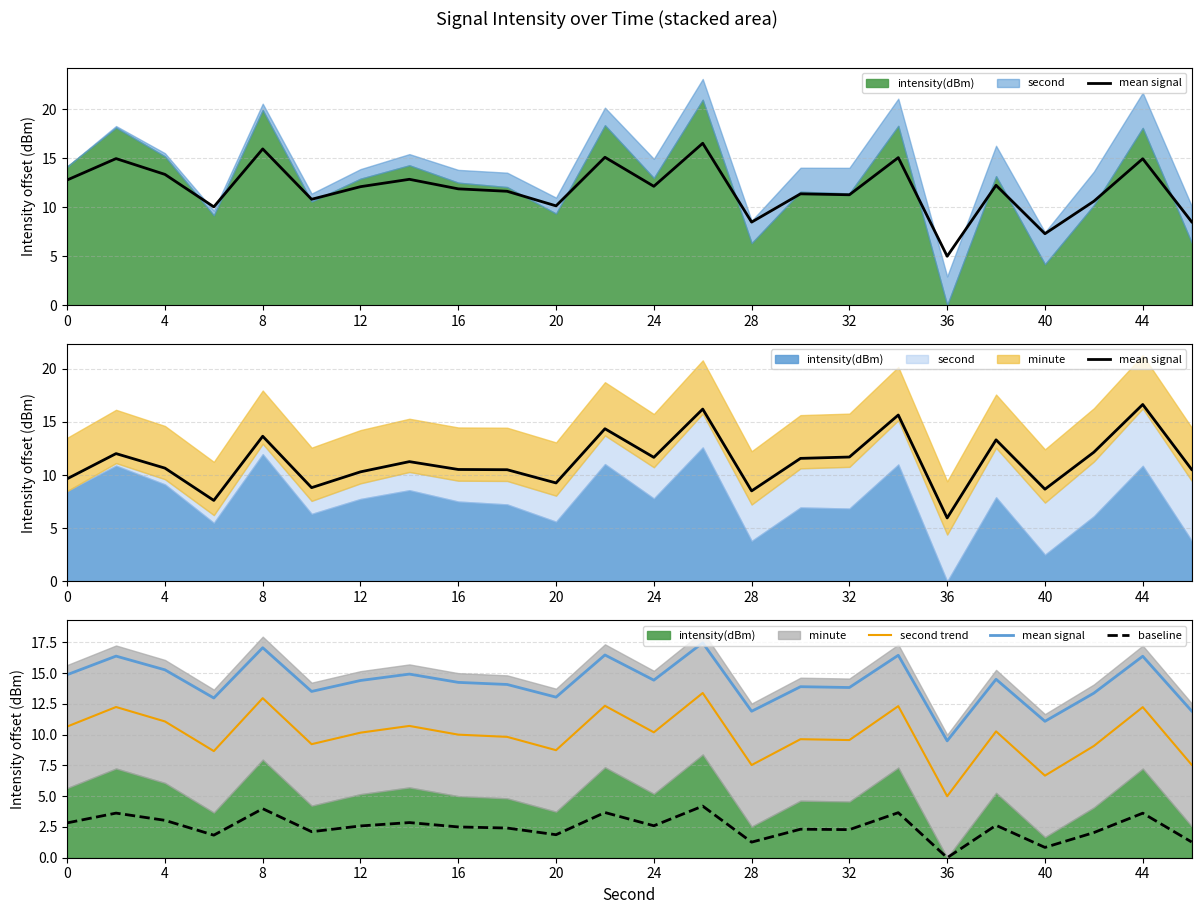

Which series has the largest total across all categories?

mean signal